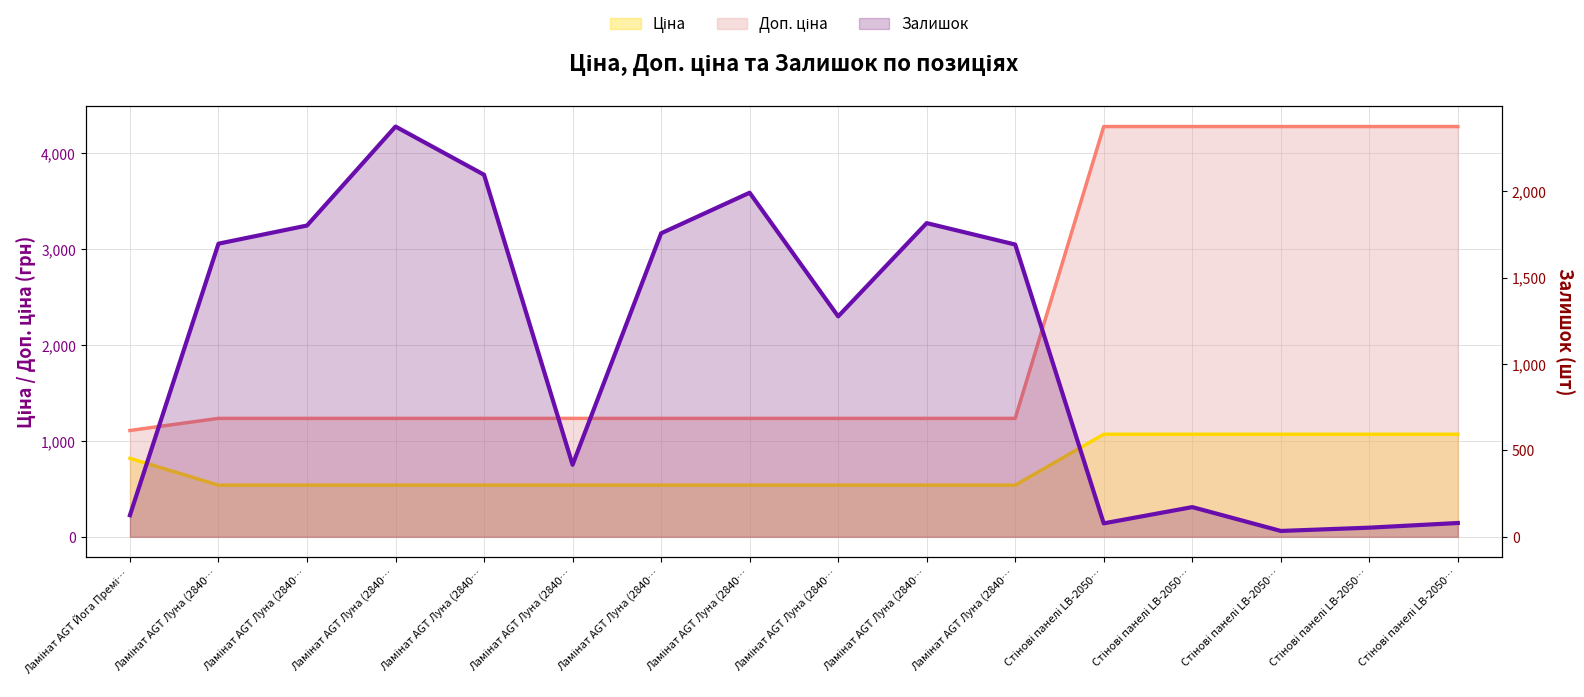

What is the label of the 7th point from the left?

Ламінат AGT Луна (2840…